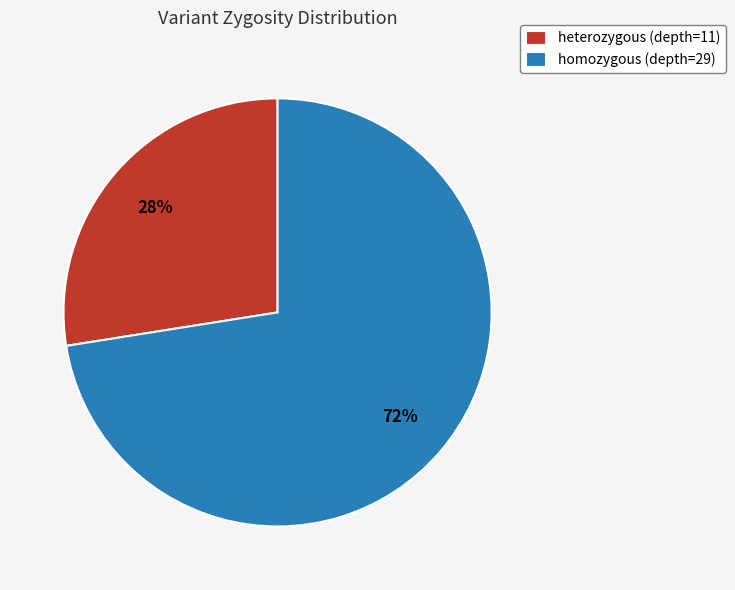

Which slice is the largest?

homozygous (depth=29)